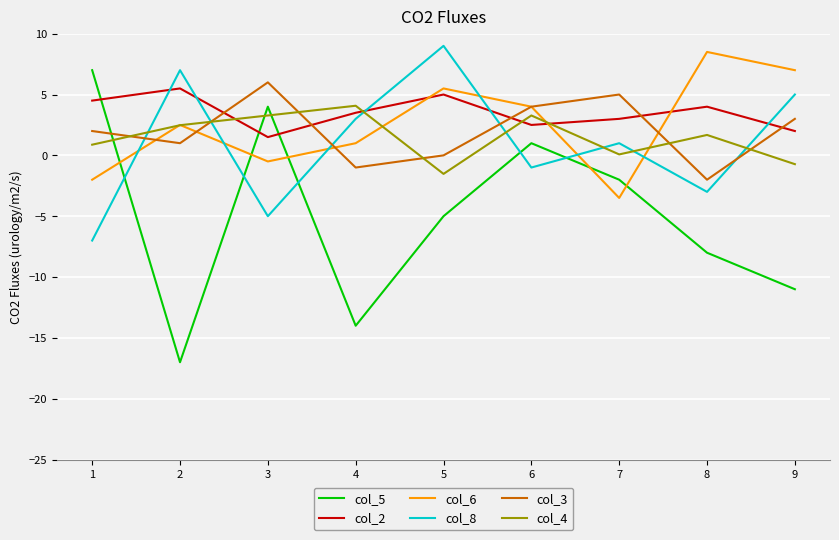

What is the total value across all series at 6?

13.8